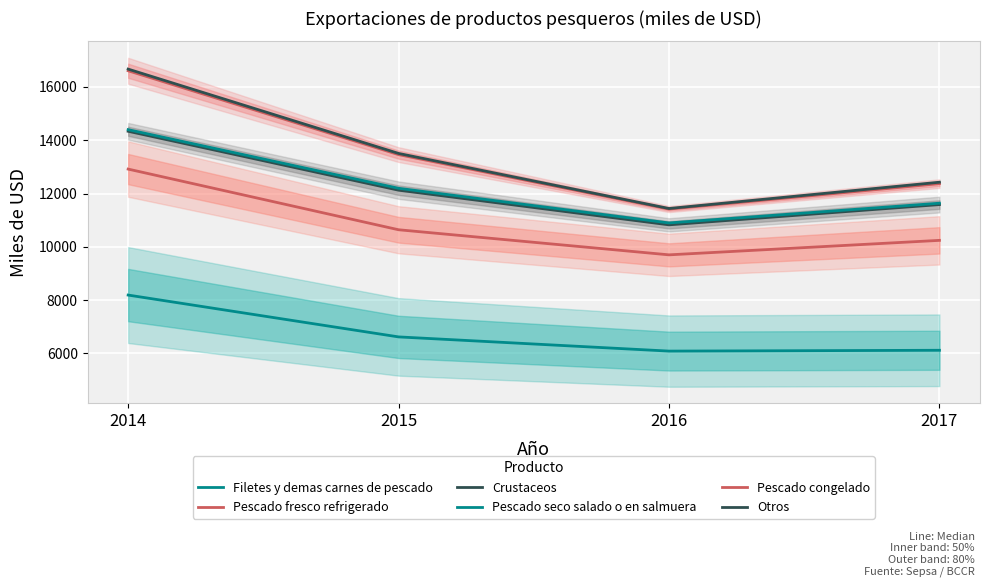

Reading left to right, what are all the values shown in this chart?

Filetes y demas carnes de pescado: 8187	6616	6083	6114
Pescado fresco refrigerado: 12917	10639	9697	10241
Crustaceos: 14337	12125	10824	11584
Pescado seco salado o en salmuera: 14398	12196	10895	11636
Pescado congelado: 16609	13460	11416	12371
Otros: 16671	13505	11437	12424